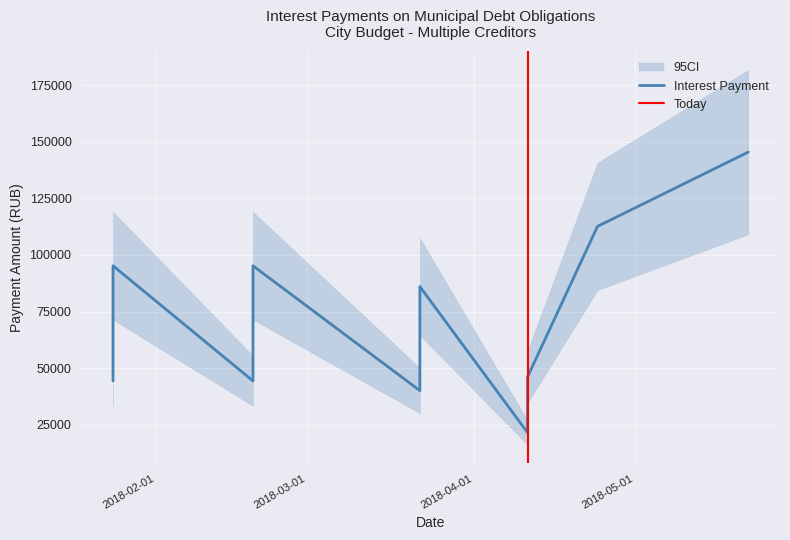

What value does the data have at 16?

86004.7